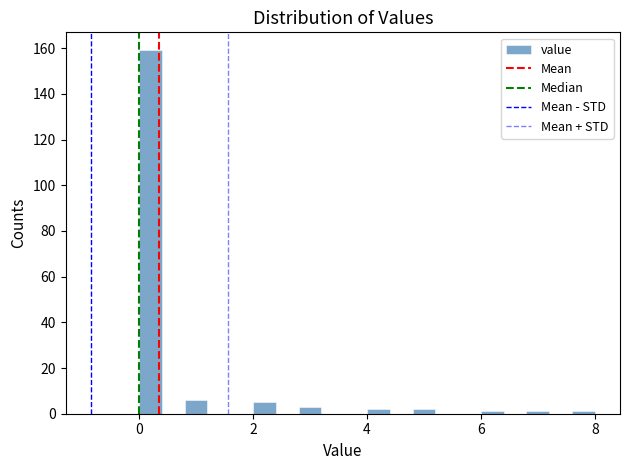

Read against the x-axis, roughly where is the centre of the tallest bar?

0.2